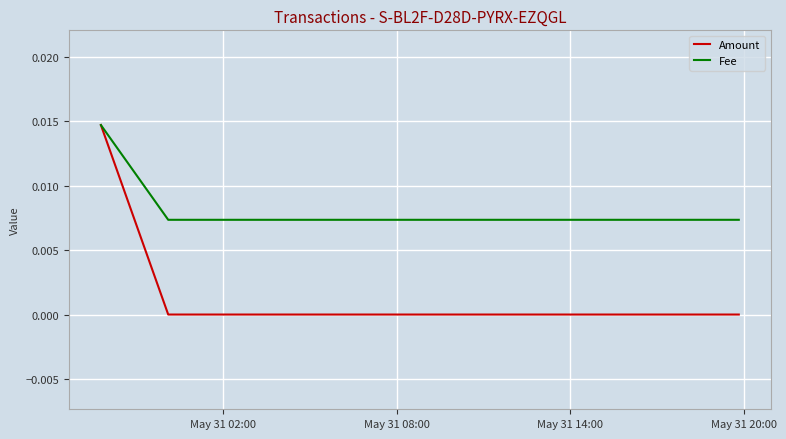

What are all the series names shown in the legend?

Amount, Fee